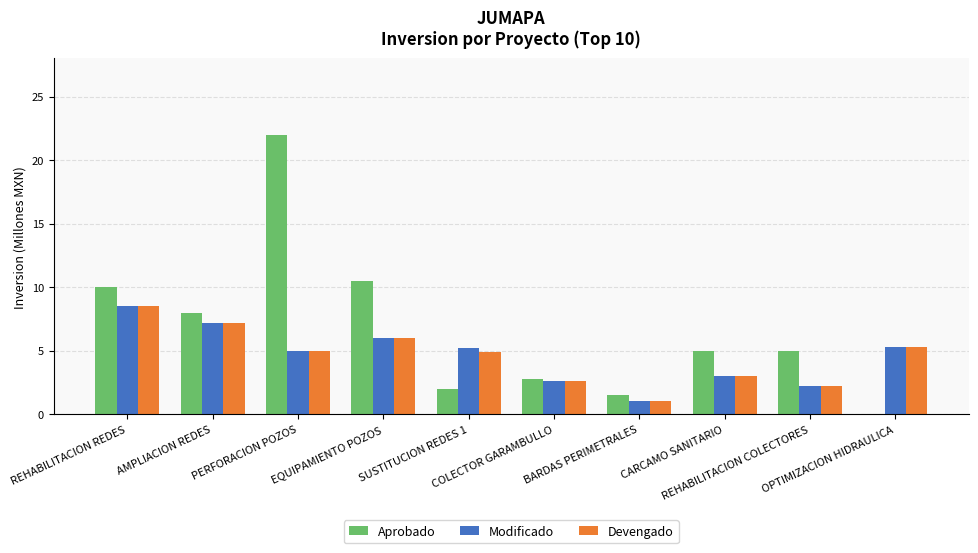

Reading left to right, list all the values displayed in this chart.

Aprobado: 10.0	8.0	22.0	10.5	2.0	2.8	1.5	5.0	5.0	0.0
Modificado: 8.5	7.2	5.0	6.0	5.2	2.6	1.1	3.0	2.2	5.3
Devengado: 8.5	7.2	5.0	6.0	4.9	2.6	1.1	3.0	2.2	5.3